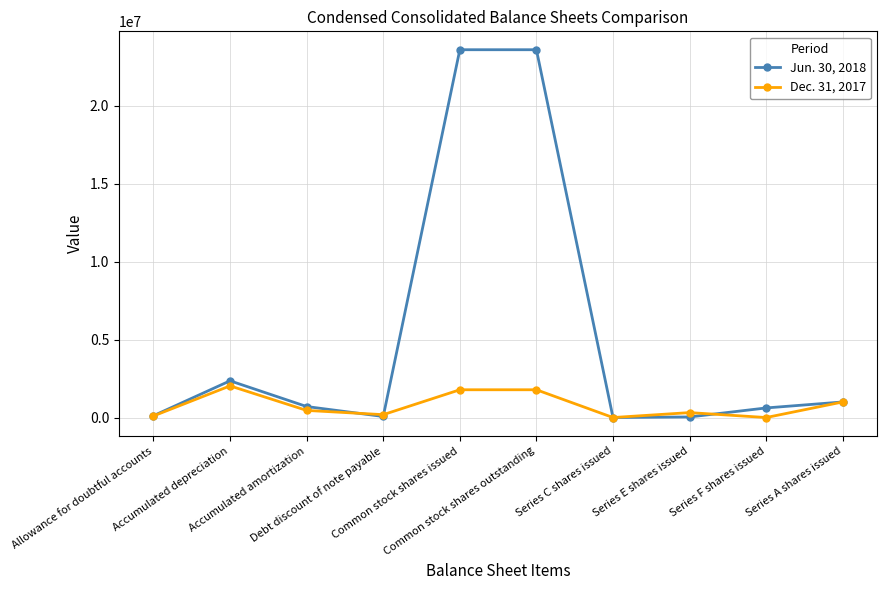

What is the difference between the second highest and second lowest values in the Jun. 30, 2018 series?

23573049